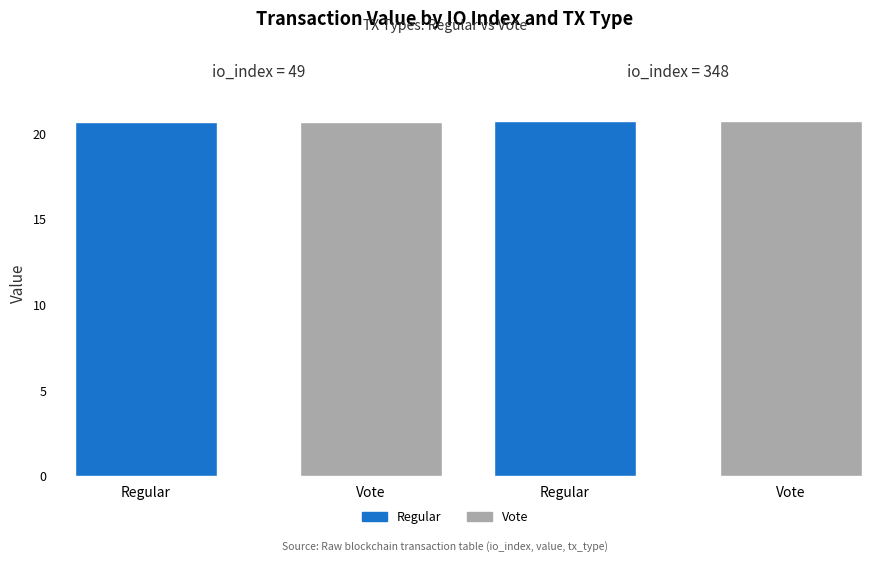

What is the smallest value displayed?

20.7